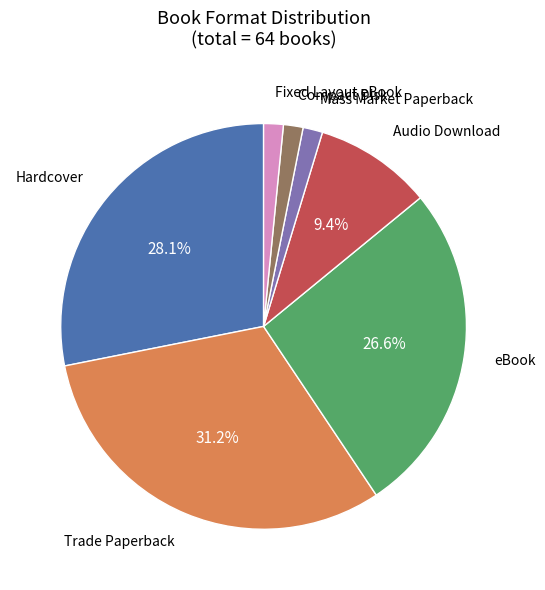

How many segments does this pie chart have?

7